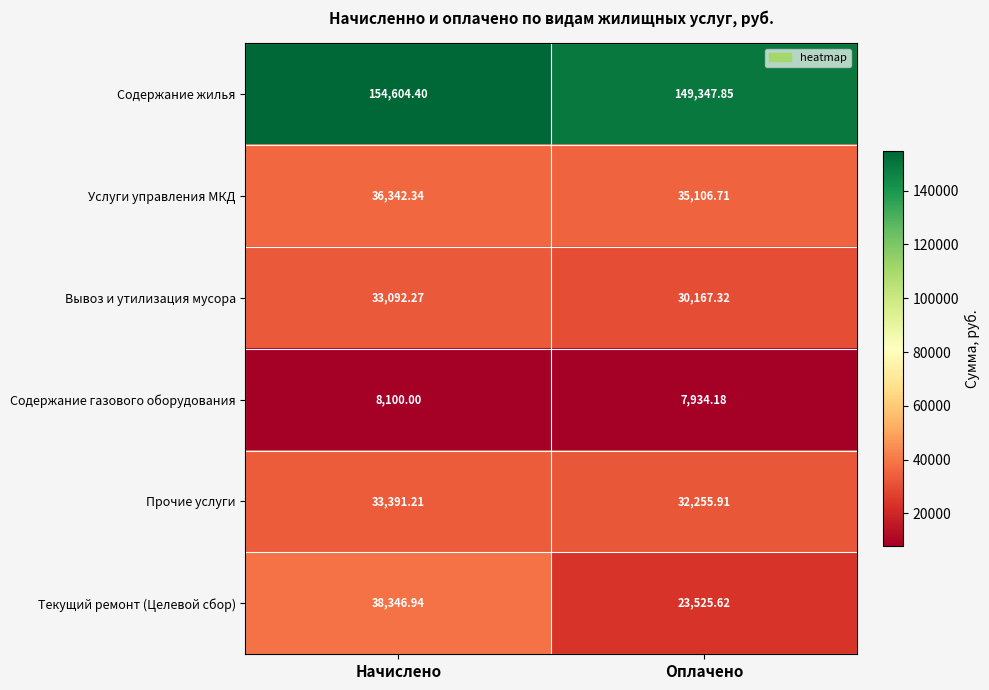

At which label is Вывоз и утилизация мусора closest to 31629?

Оплачено